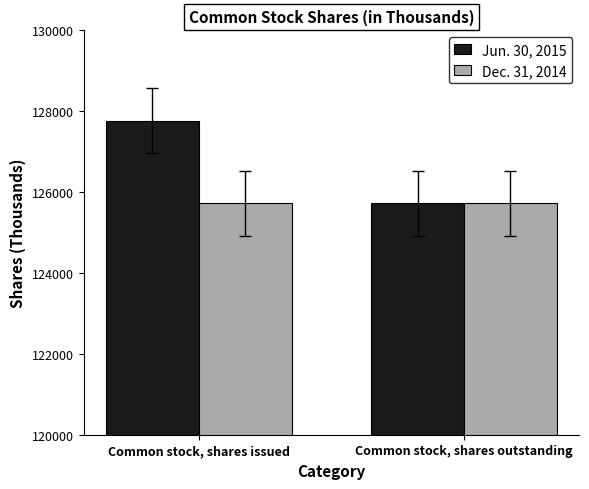

What are all the series names shown in the legend?

Jun. 30, 2015, Dec. 31, 2014